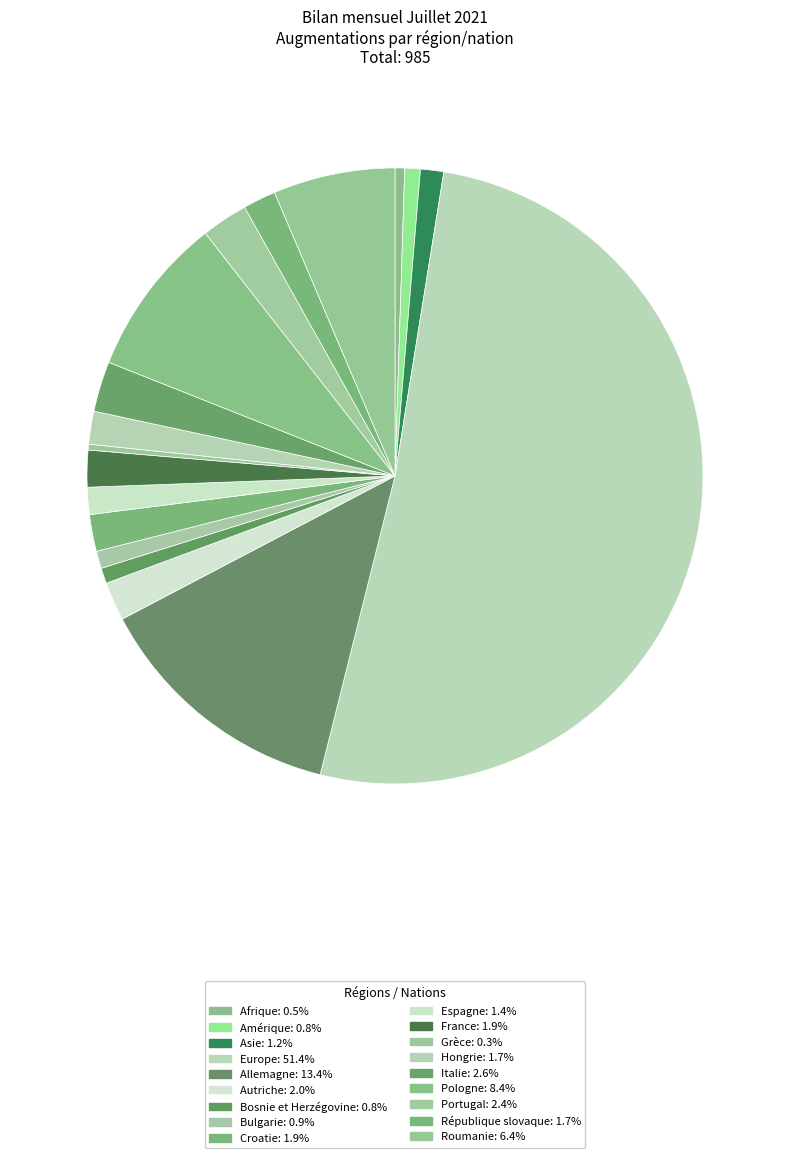

What is the largest slice in the pie chart?

Europe